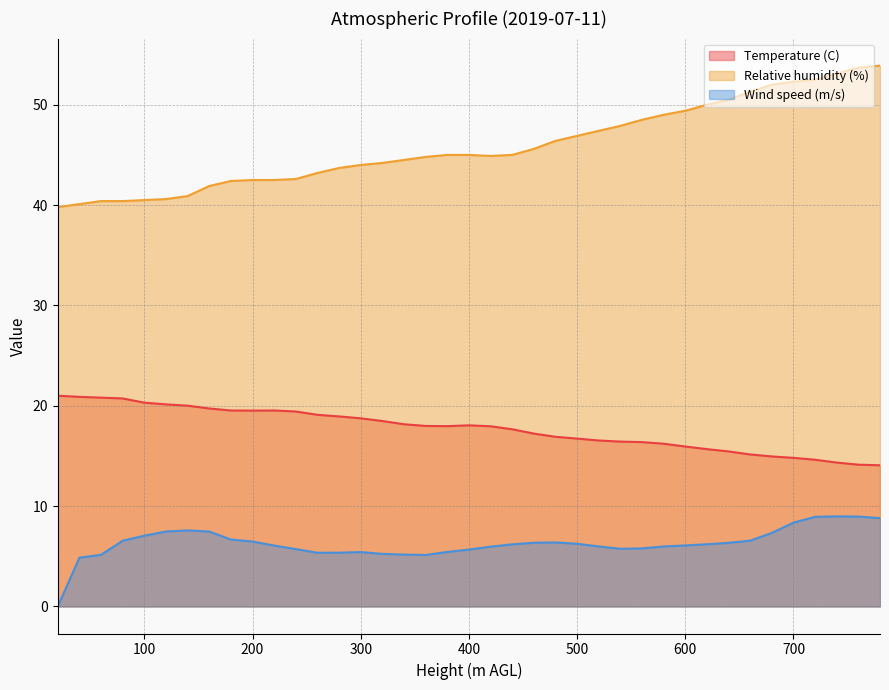

Rank the series by their average value, from lowest to highest.

Wind speed (m/s), Temperature (C), Relative humidity (%)